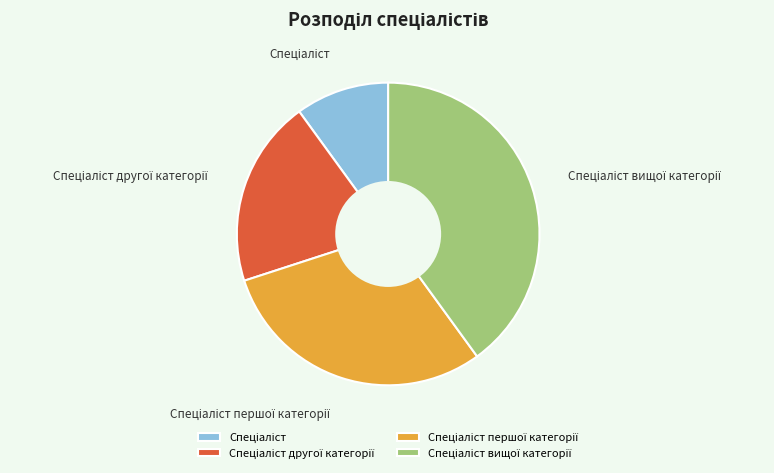

Does any single category account for the majority?

No